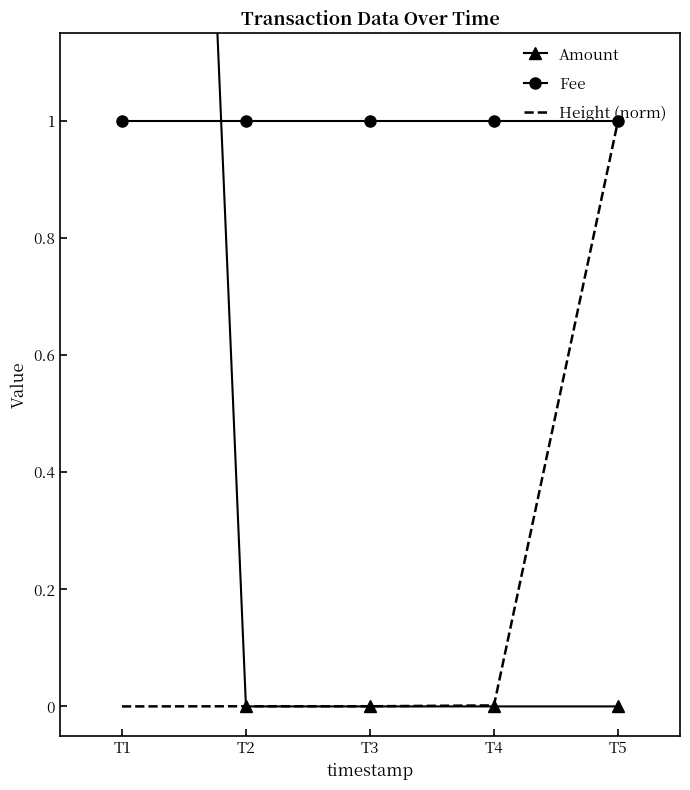

What is the difference between the highest and lowest values at T2?

1.0